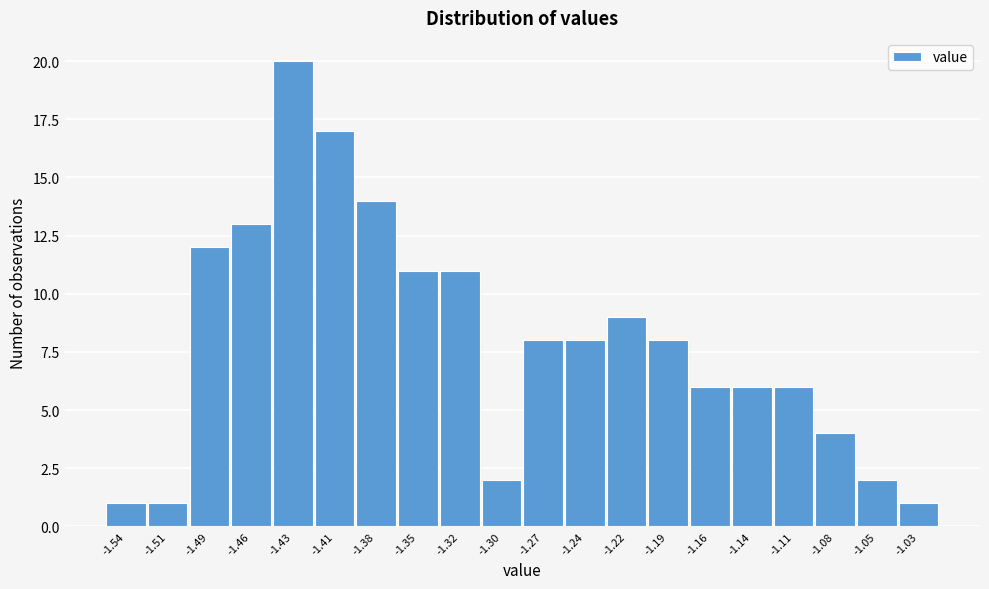

Reading left to right, list all the values displayed in this chart.

-1.54=1	-1.51=1	-1.49=12	-1.46=13	-1.43=20	-1.41=17	-1.38=14	-1.35=11	-1.32=11	-1.30=2	-1.27=8	-1.24=8	-1.22=9	-1.19=8	-1.16=6	-1.14=6	-1.11=6	-1.08=4	-1.05=2	-1.03=1